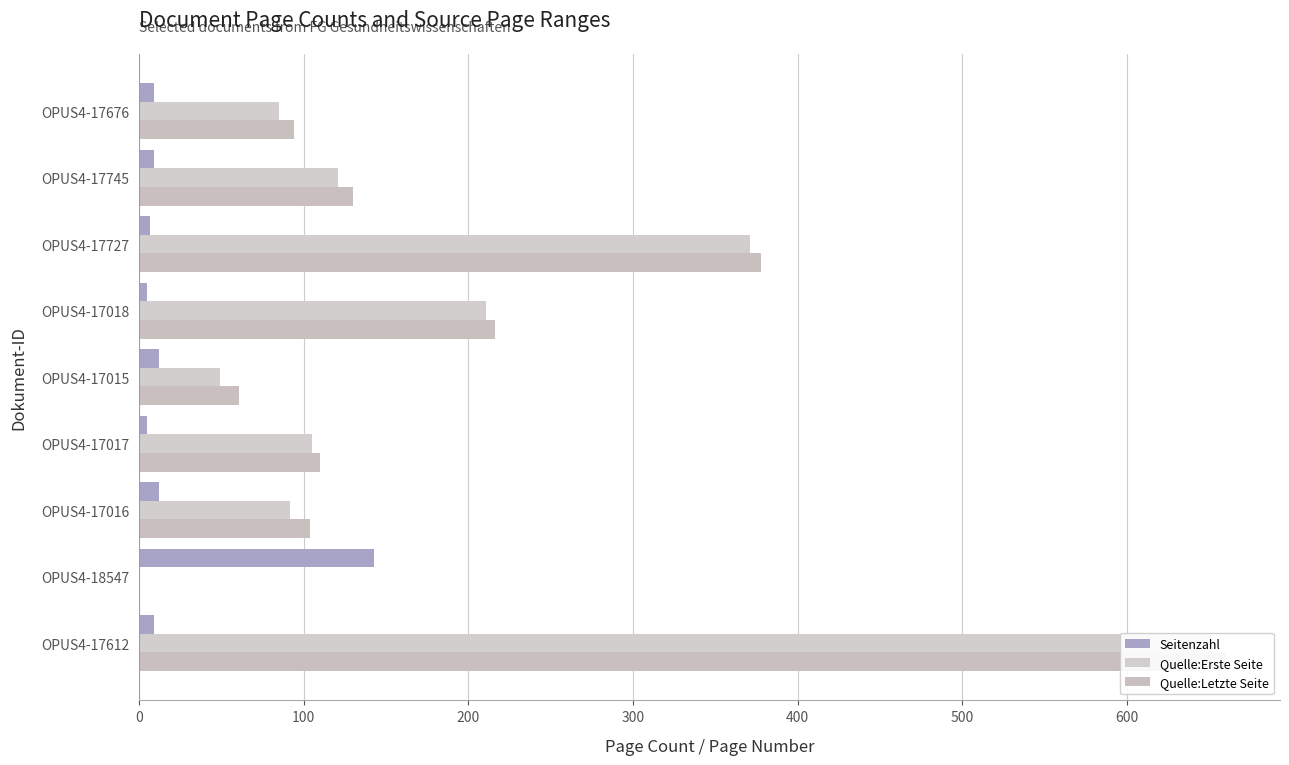

Is the value of Seitenzahl at OPUS4-18547 greater than the value of Quelle:Letzte Seite at OPUS4-17017?

Yes